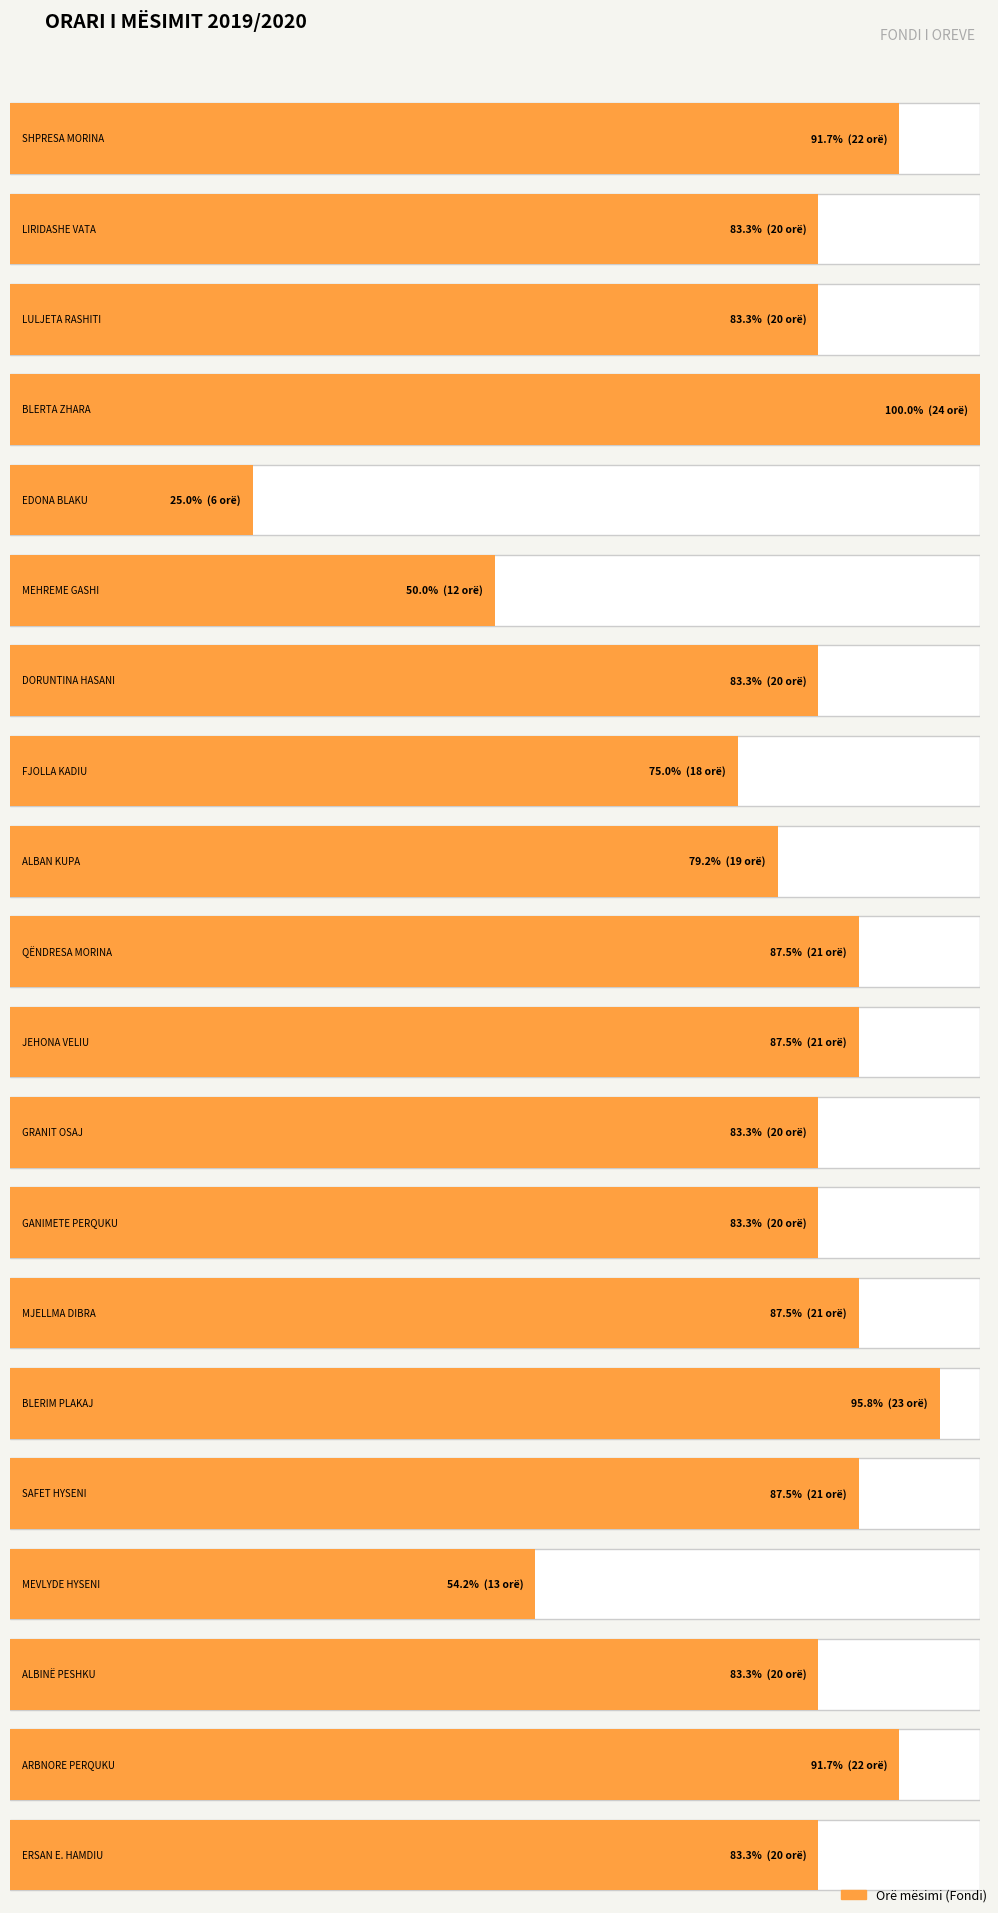

How many data points are less than 20?

5